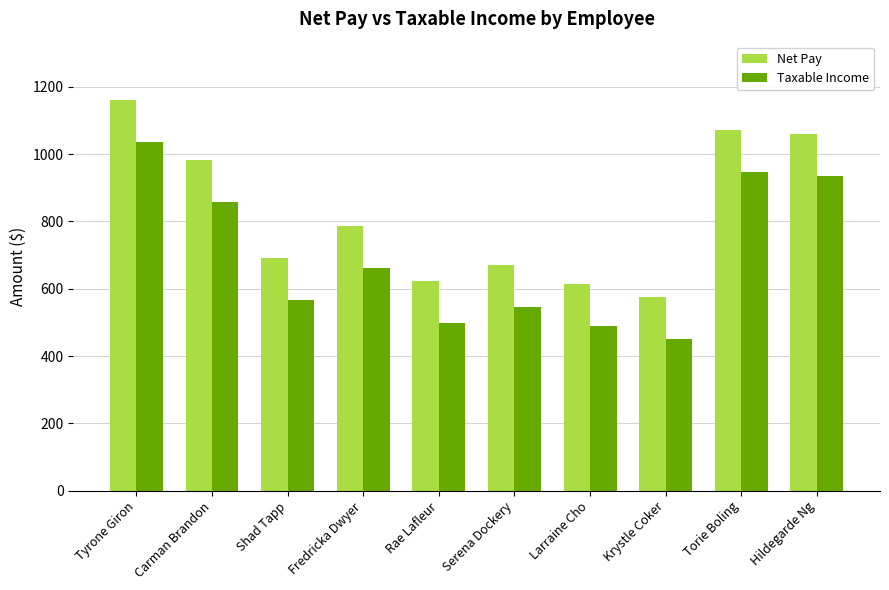

What is the average value of the Net Pay series?

824.1